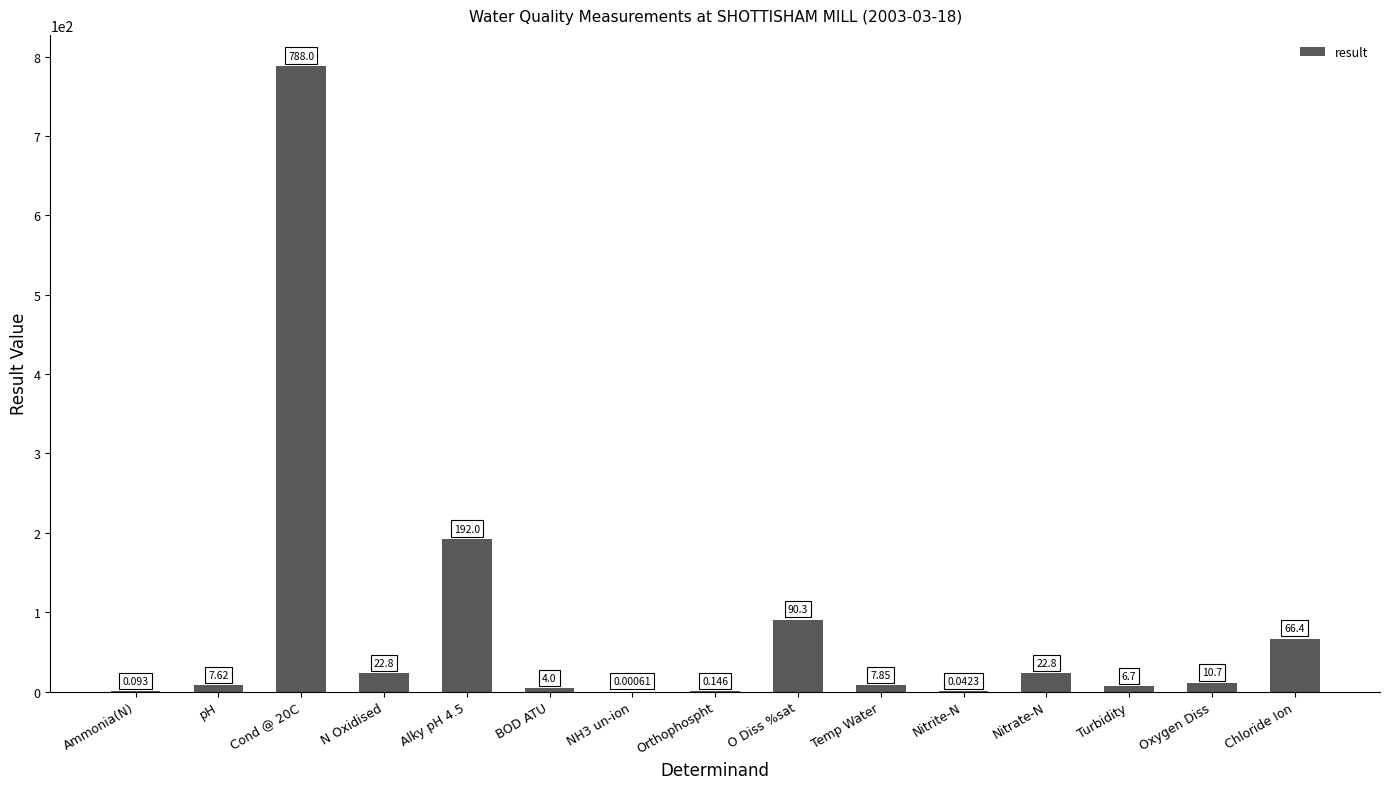

Which has a higher value, BOD ATU or Temp Water?

Temp Water